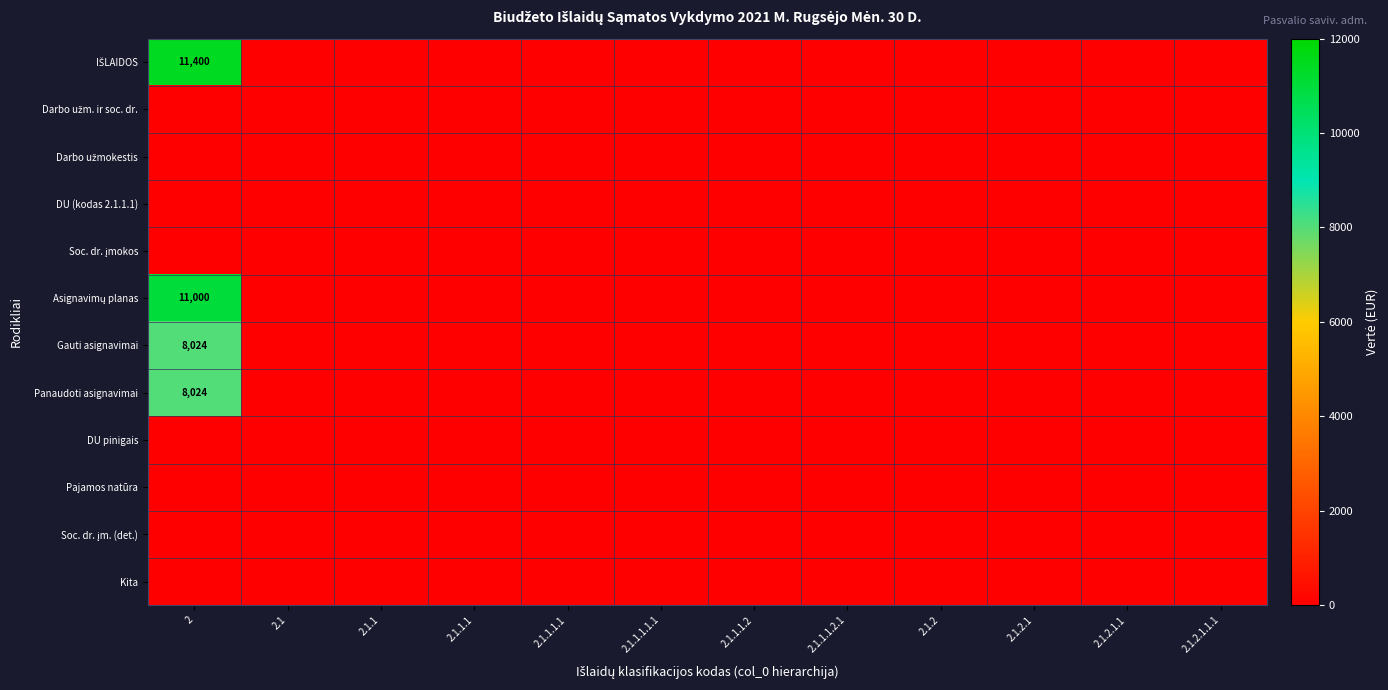

At which category is the sum across all series the highest?

2